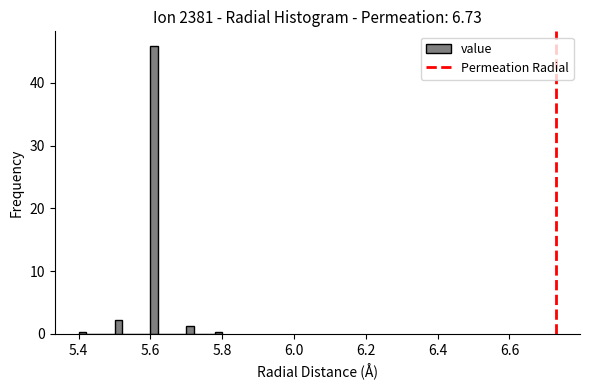

Around what value on the x-axis is the tallest bar? Give the approximate position of its centre, as read against the axis.

5.62